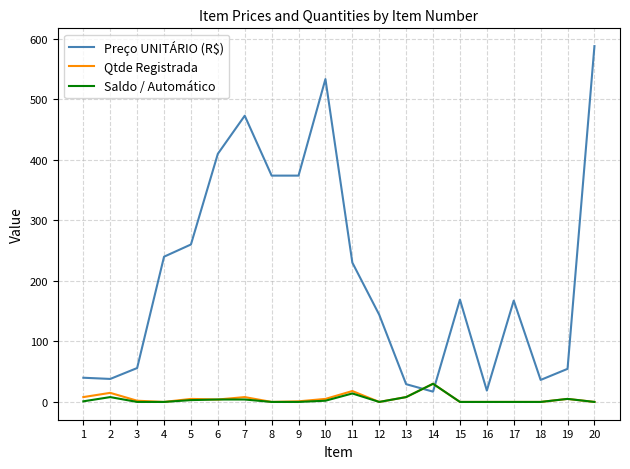

Which series has the largest range (max minus min)?

Preço UNITÁRIO (R$)